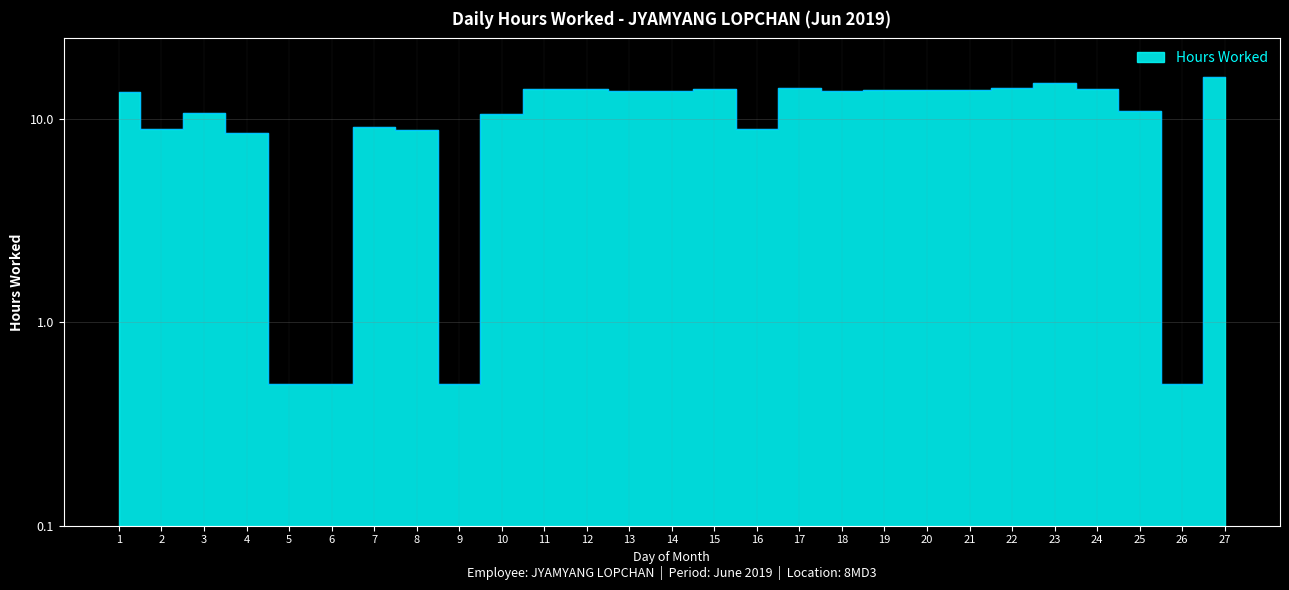

List the labels in order of value, smallest first.

5, 6, 9, 26, 4, 8, 2, 16, 7, 10, 3, 25, 1, 13, 18, 14, 20, 21, 19, 11, 12, 24, 15, 17, 22, 23, 27